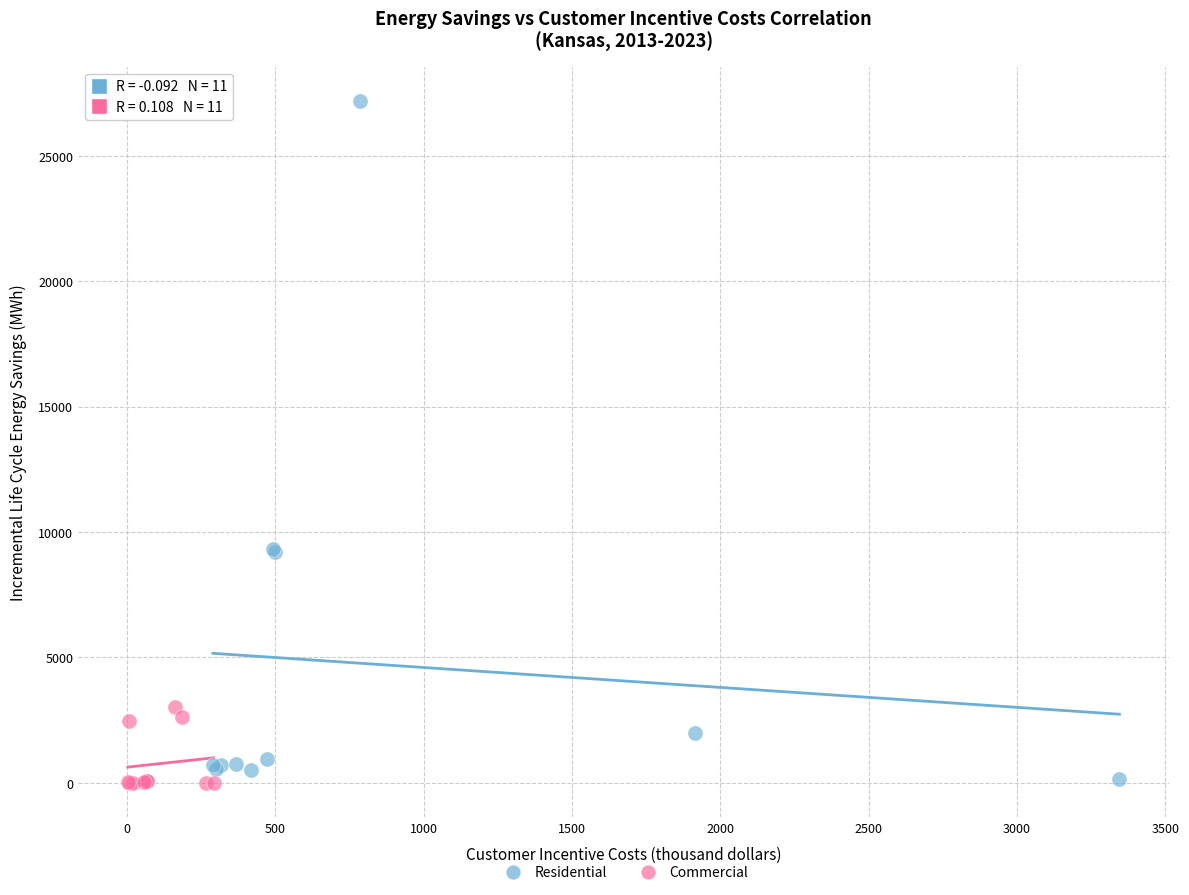

Which series reaches the maximum Y coordinate?

Residential